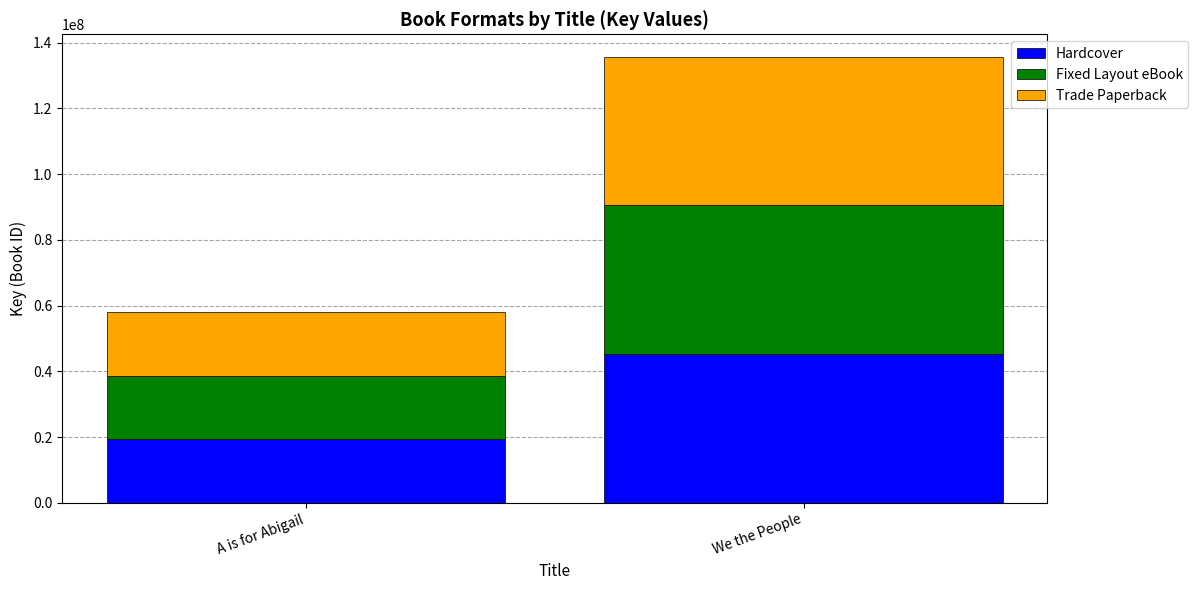

Read the Hardcover value at We the People.

45253772